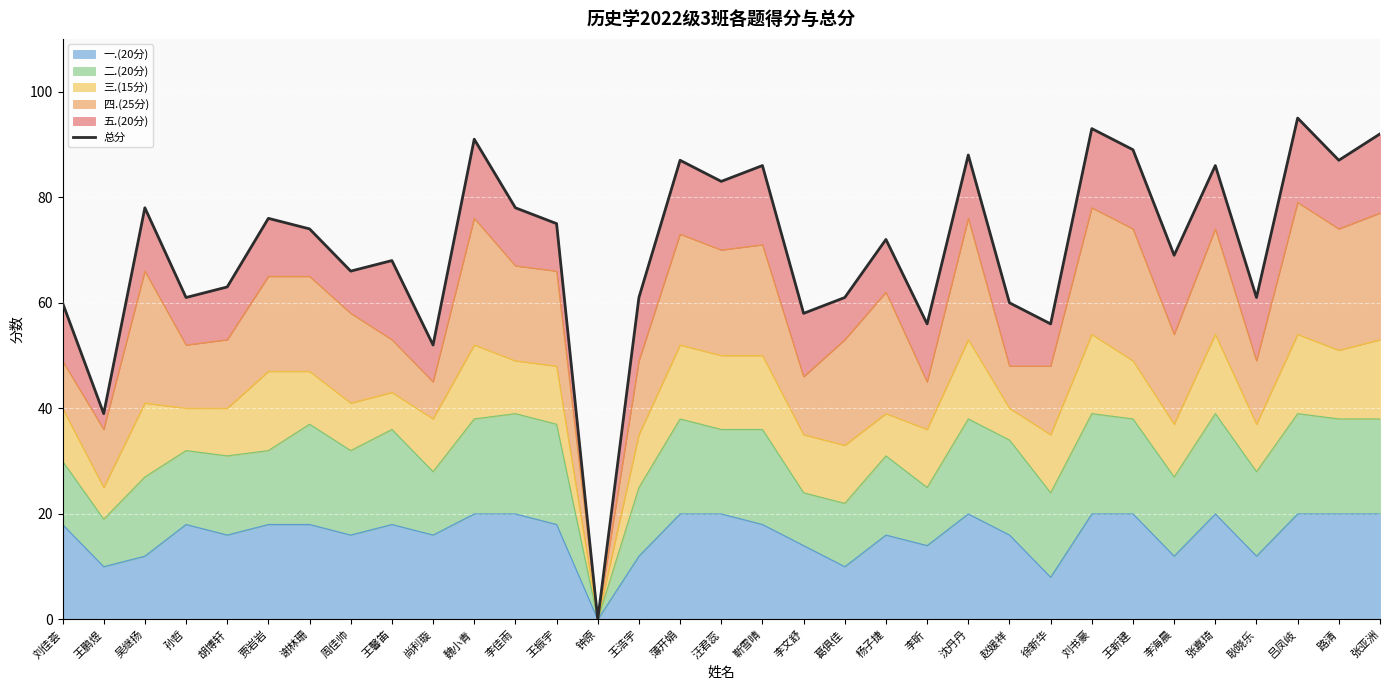

Where does the data first go above 72?

吴继扬